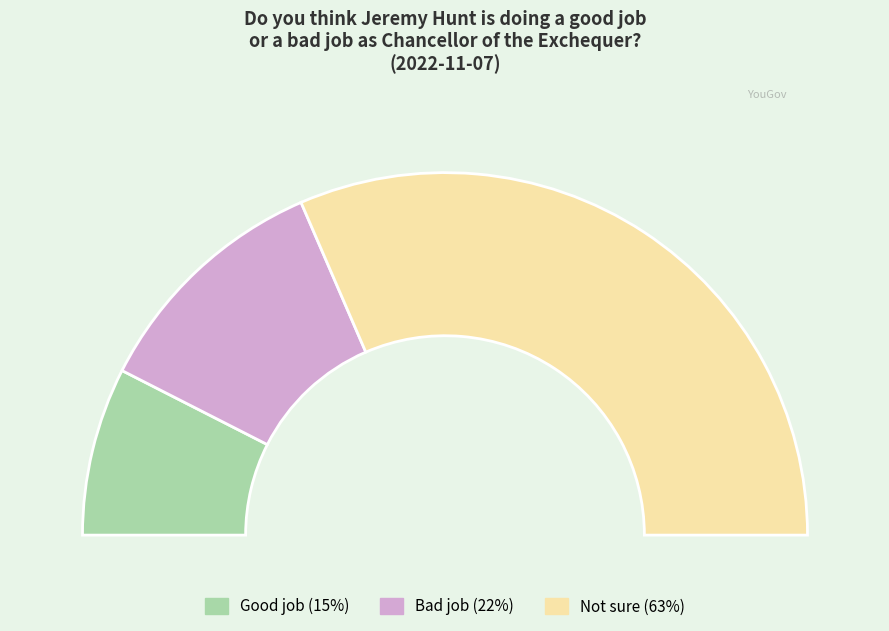

True or false: Good job accounts for 15% of the total.

True